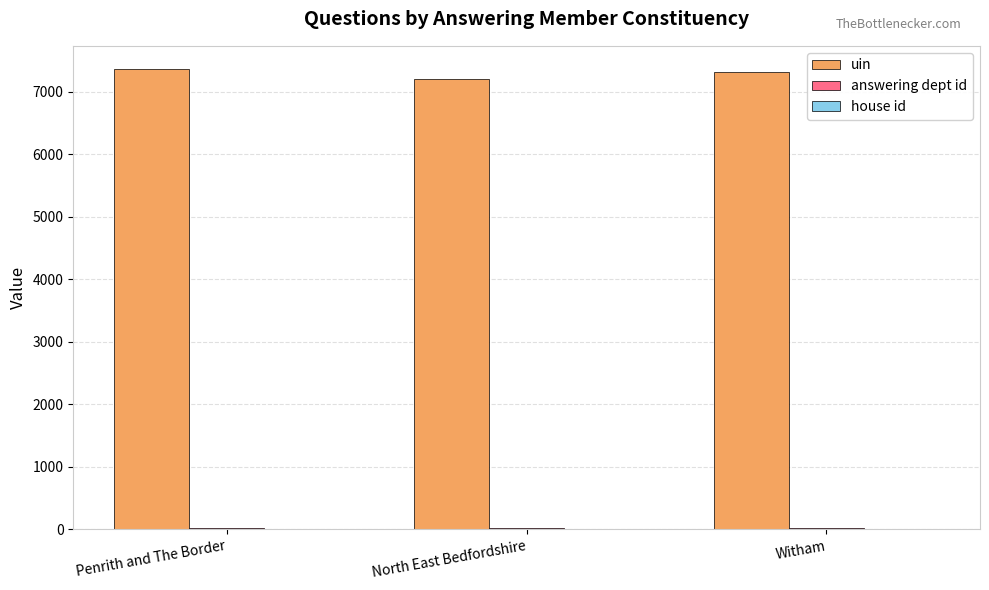

What is the sum of all uin values?

21886.7